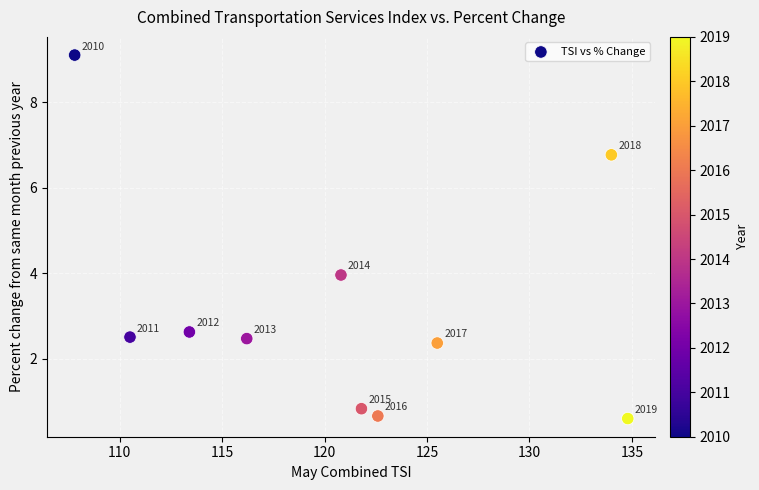

What Y value in the scatter plot is closest to 4?

4.0